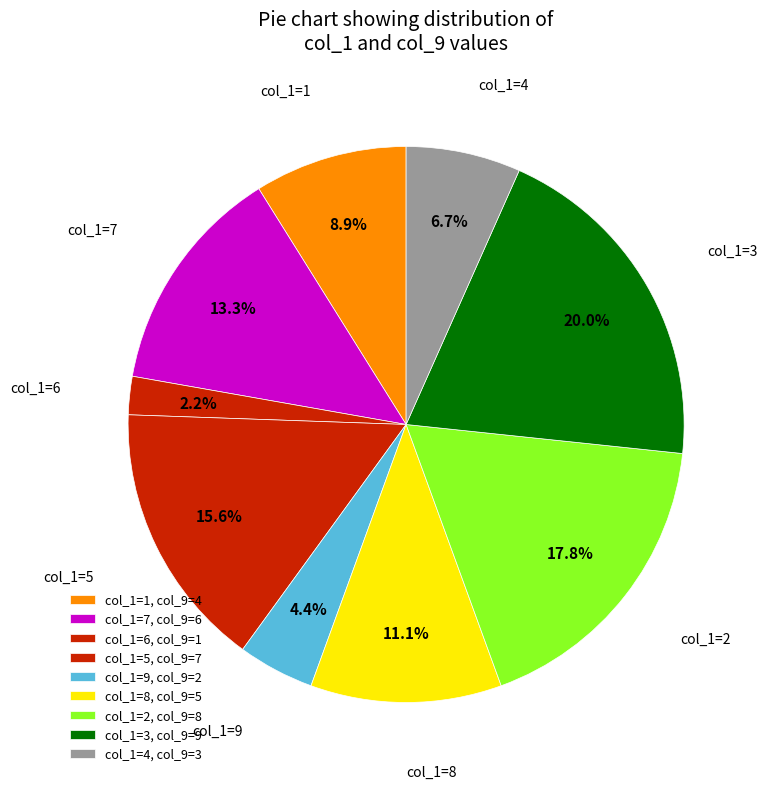

Which category has the biggest portion of the pie?

3